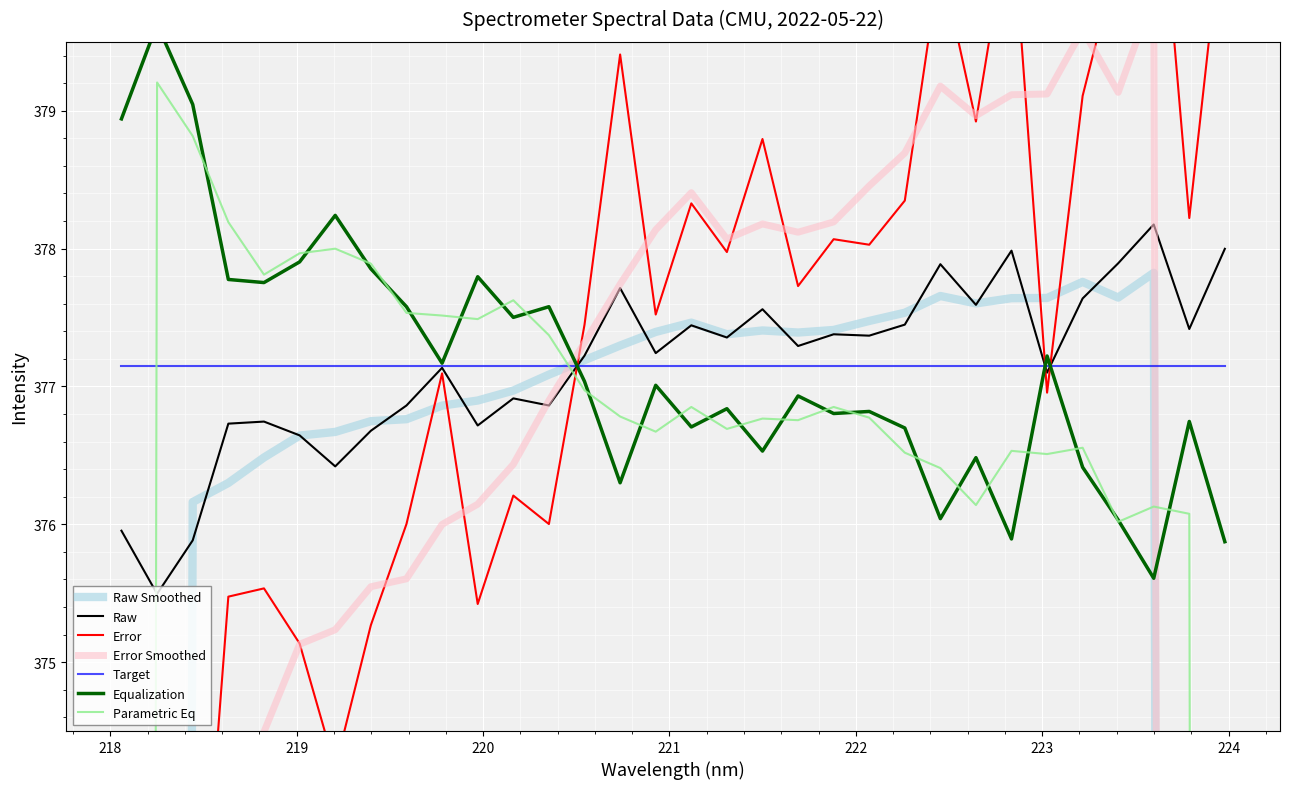

Where does the data first go above 377?

219.7801